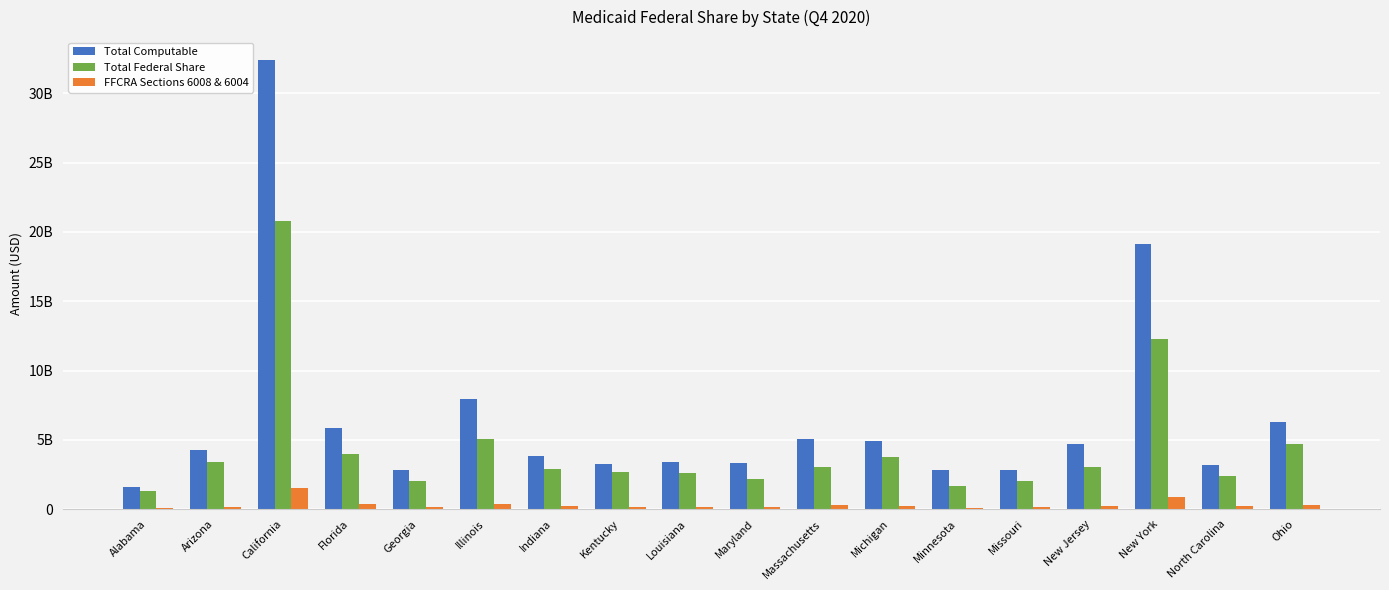

What are all the series names shown in the legend?

Total Computable, Total Federal Share, FFCRA Sections 6008 & 6004